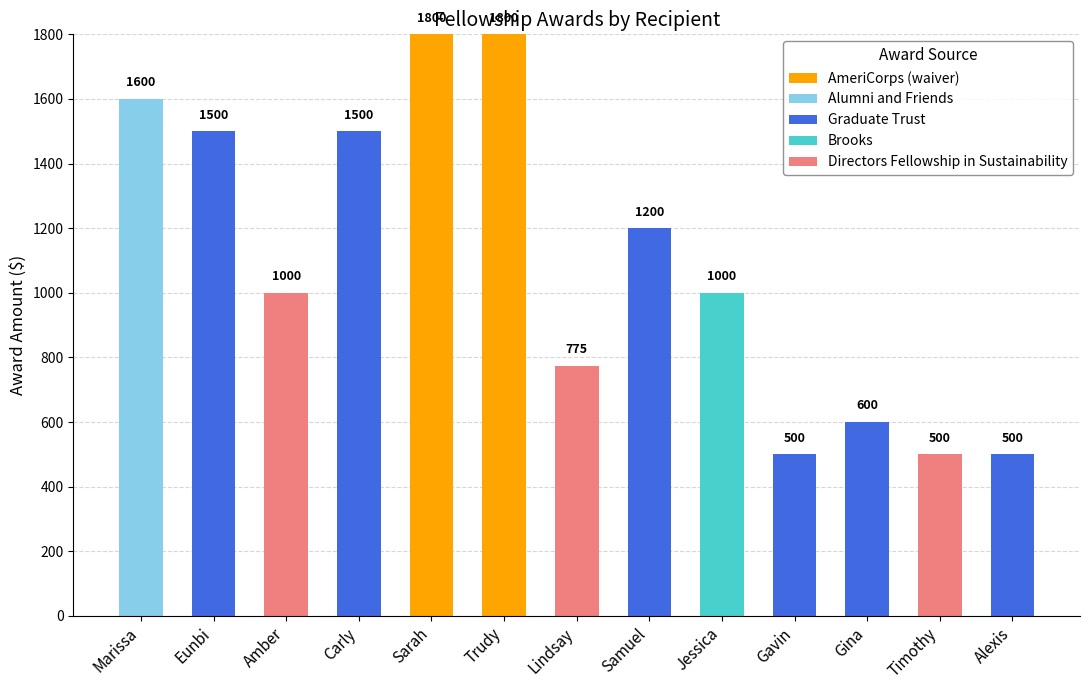

How many data points does each series have?

13